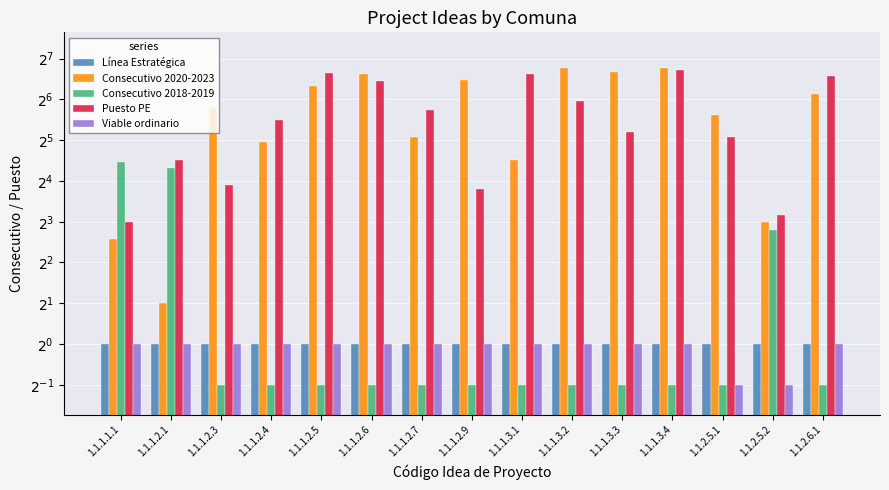

At how many categories does at least one series exceed 5?

15